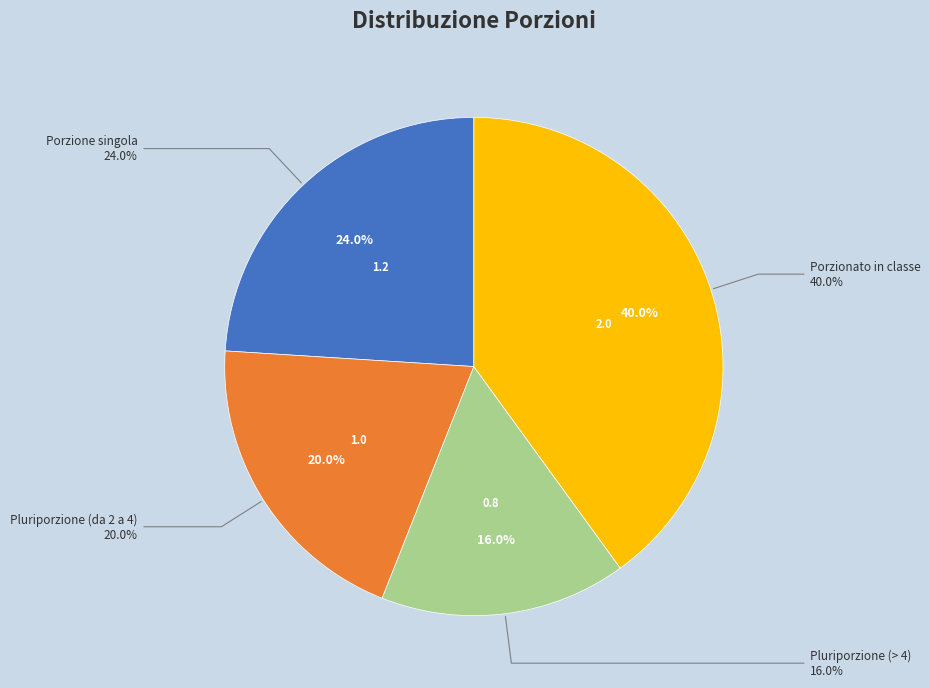

Is it true that Porzionato in classe is 40% of the pie?

True